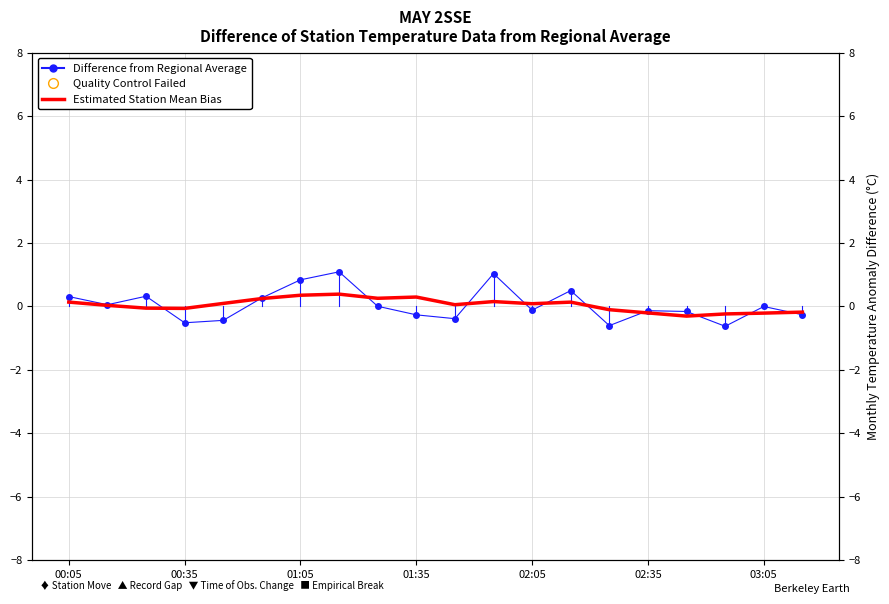

What is the difference between the maximum and minimum values in the Difference from Regional Average series?

1.7